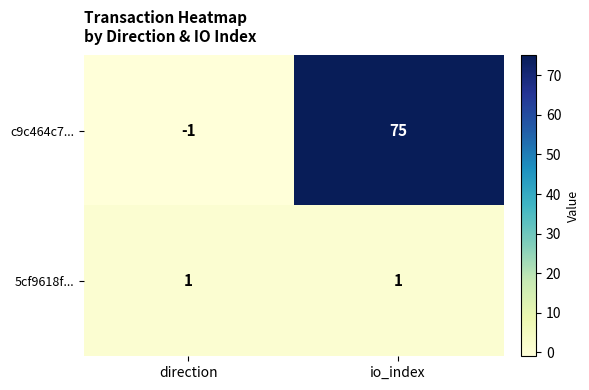

Which series has the largest range (max minus min)?

c9c464c7...